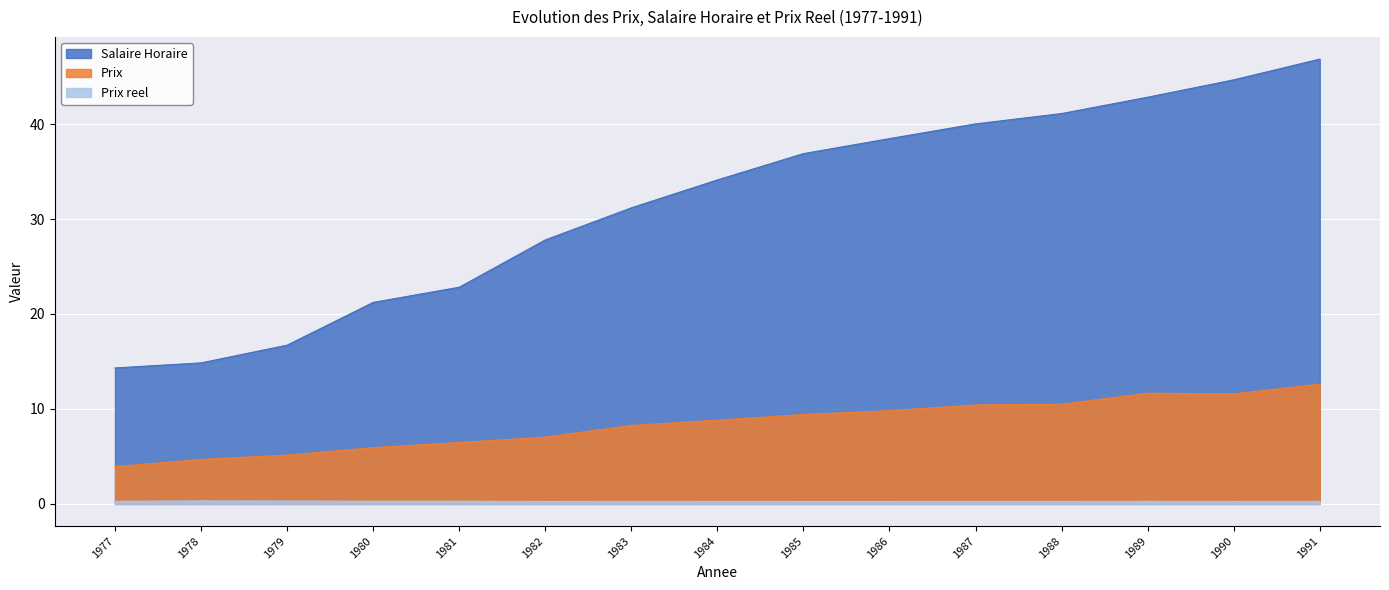

List the series in order of their peak value, lowest first.

Prix reel, Prix, Salaire Horaire